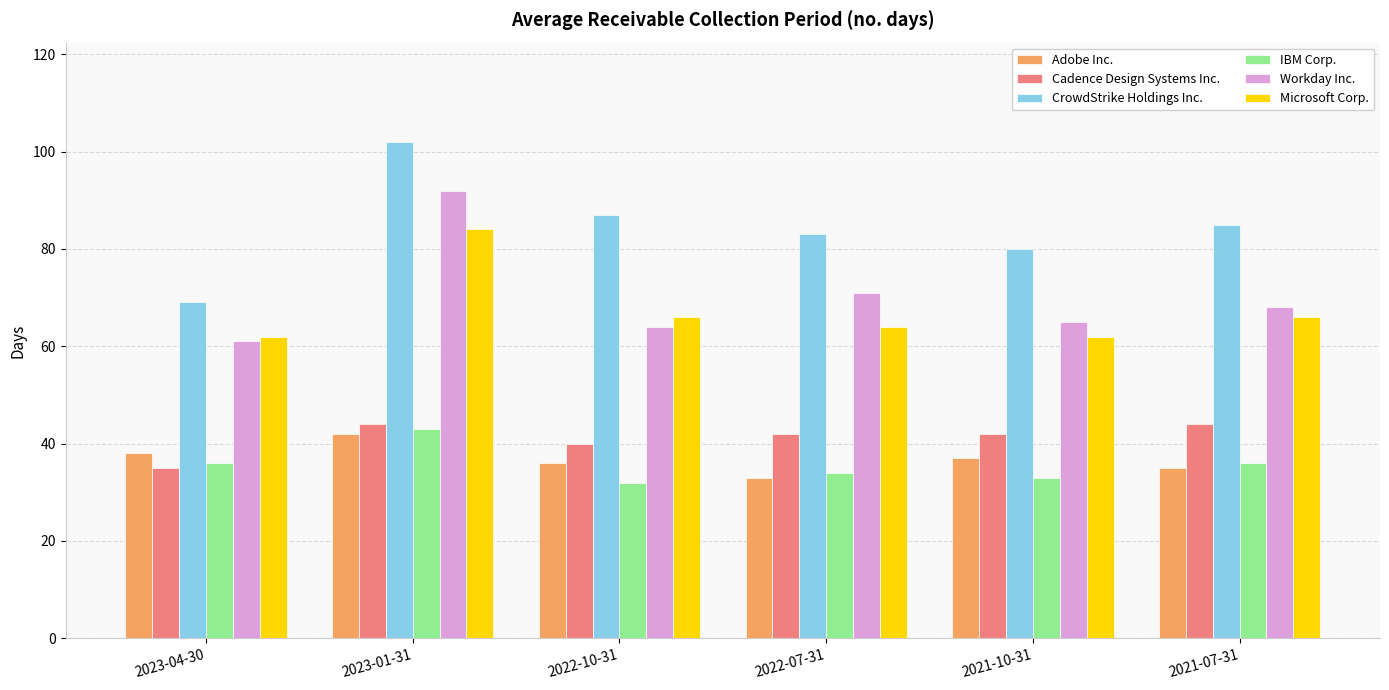

How many bars are there in each group?

6